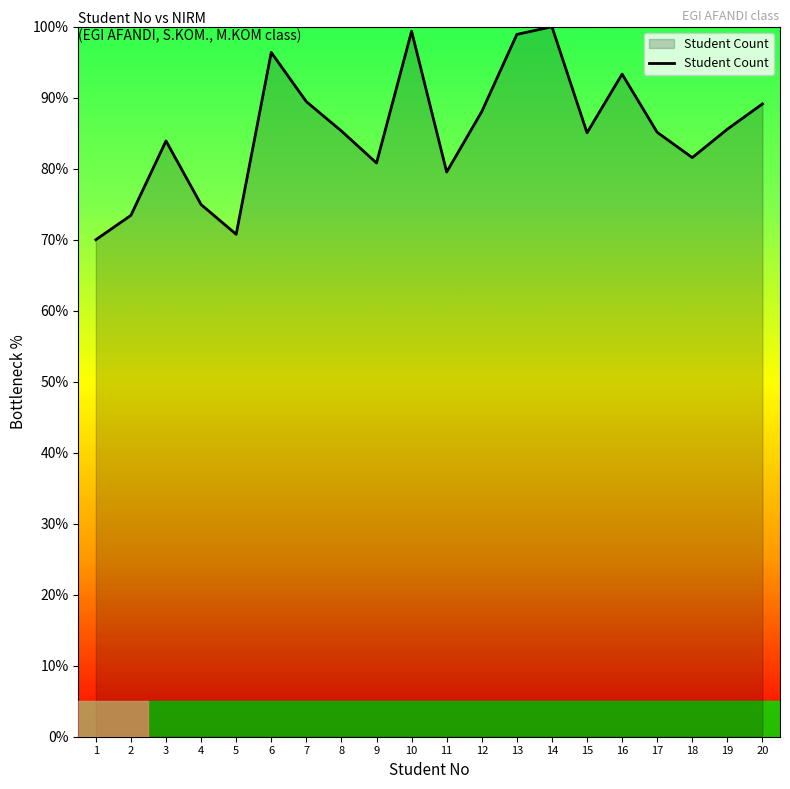

What is the maximum value shown in the chart?

100.0